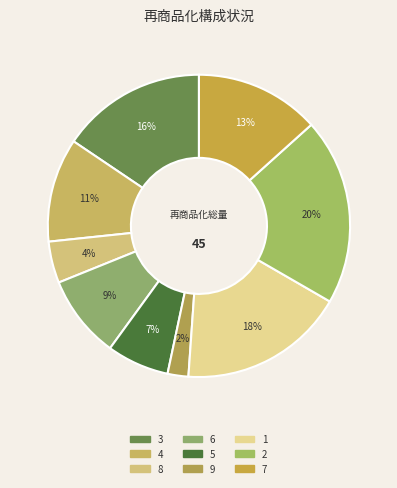

To the nearest percent, what is the difference between the 3 and 5 slice percentages?

9%